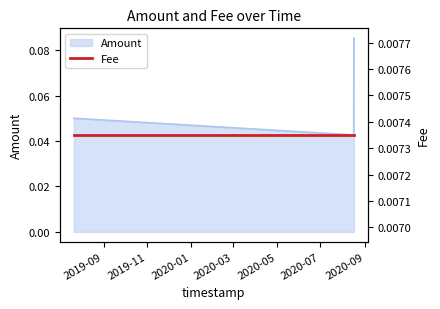

Read the value at 2020-08-16 20:40:57.

0.1